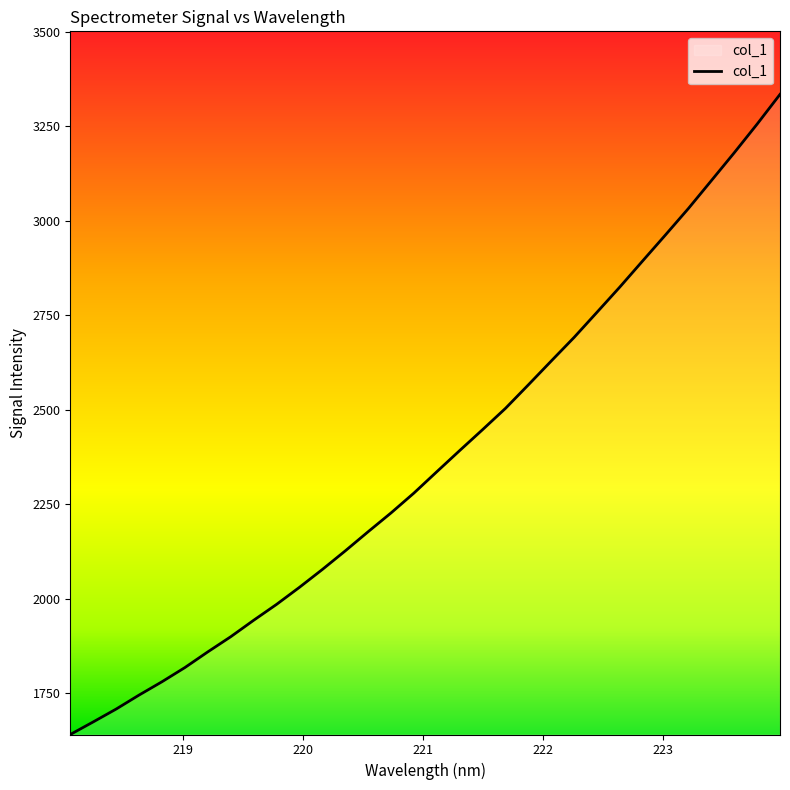

Count the number of values greater than 2336.

16